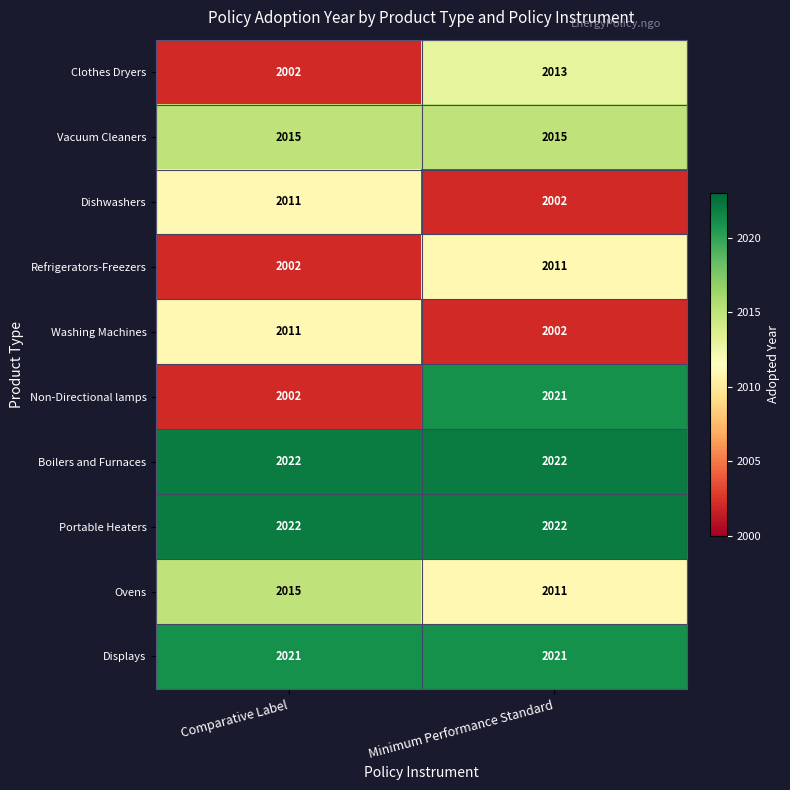

Read the Refrigerators-Freezers value at Minimum Performance Standard.

2011